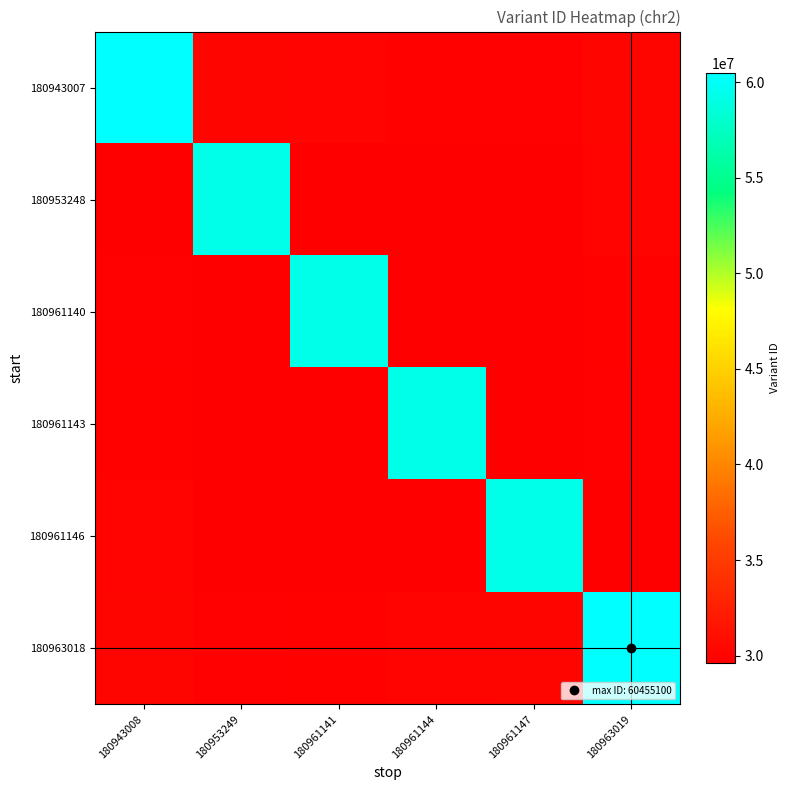

List the series in order of their peak value, lowest first.

180953248, 180961140, 180961143, 180961146, 180943007, 180963018